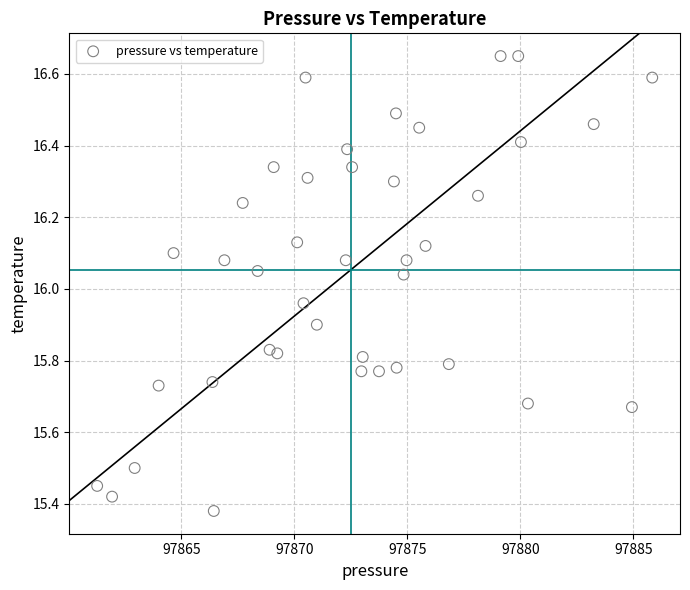

What is the range of Y values (max minus min)?

1.3